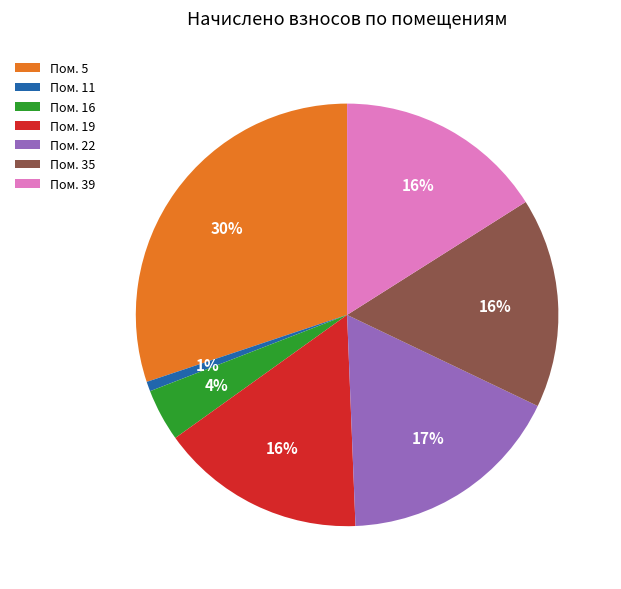

To the nearest percent, what is the difference between the largest and smallest slice percentages?

29%